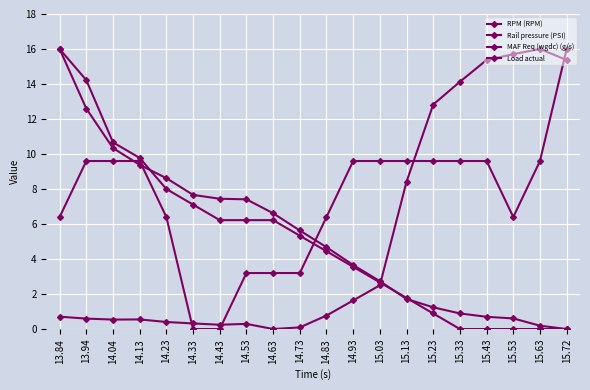

At which label does Load actual reach its minimum?

14.33